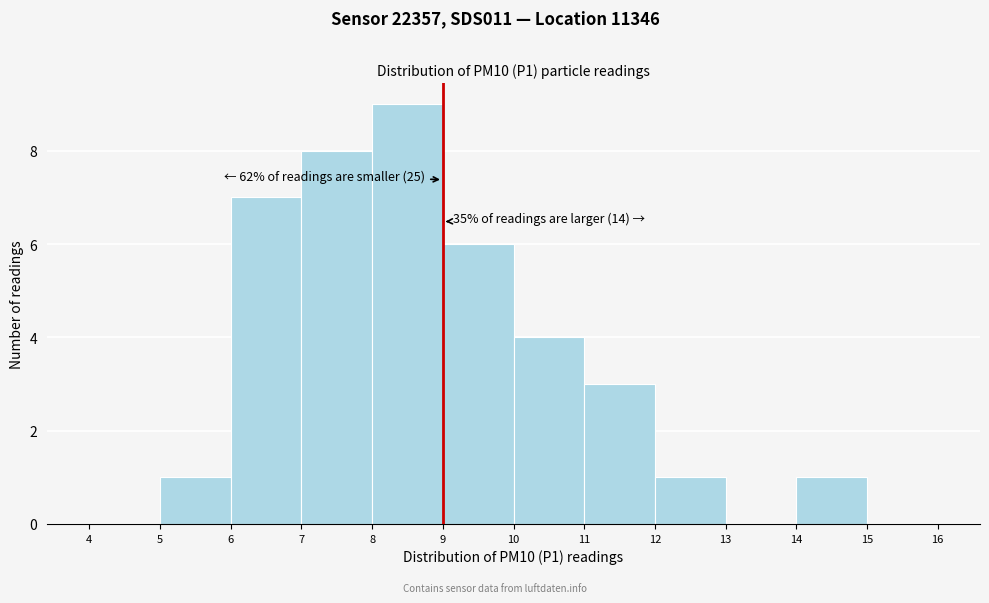

Which range on the x-axis has the tallest bar?

8 to 9